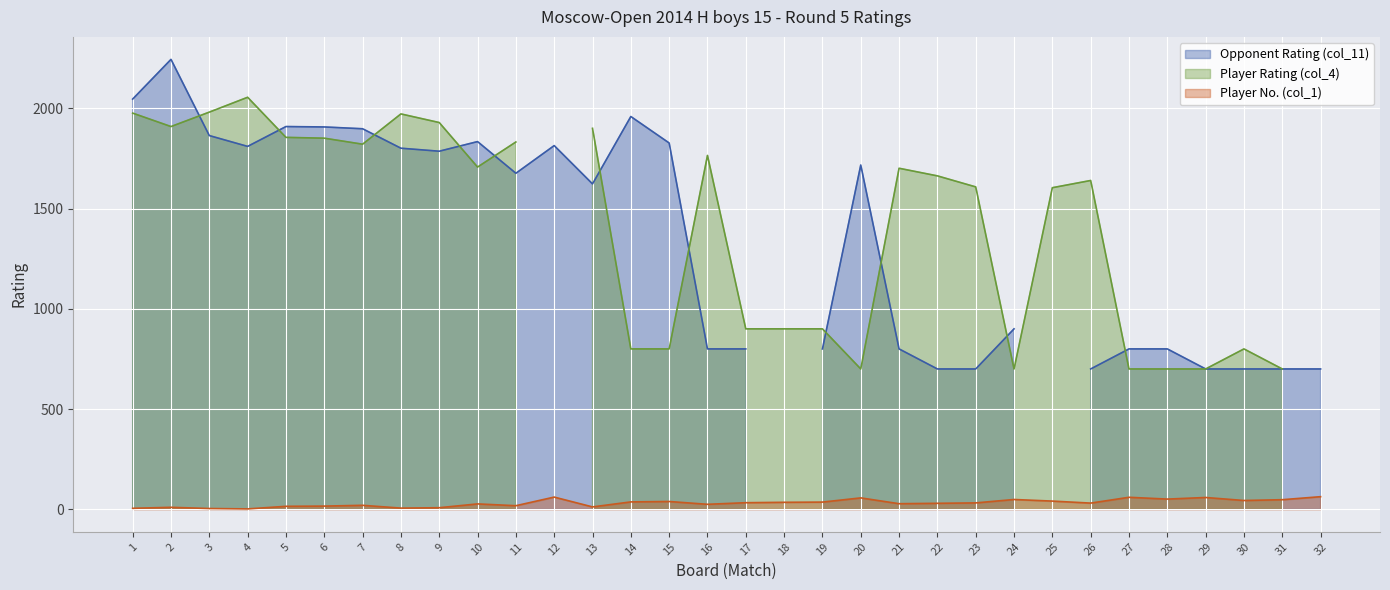

Rank the series by their maximum value, from lowest to highest.

Player No. (col_1), Player Rating (col_4), Opponent Rating (col_11)